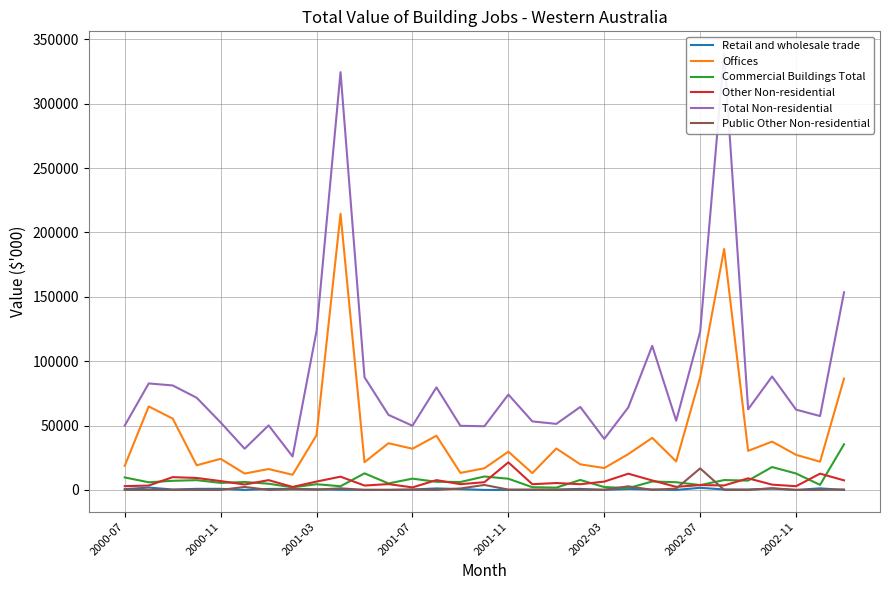

The value of Offices at 13 is 57330. True or false?

False